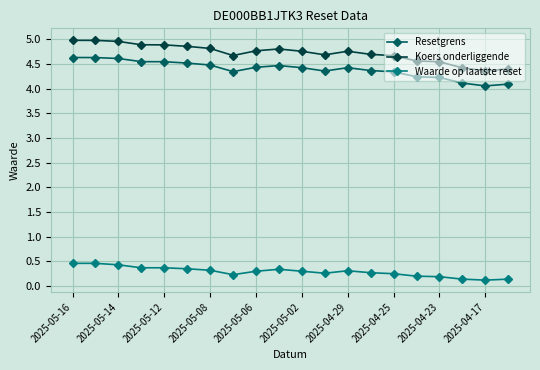

Which series has the largest total across all categories?

Koers onderliggende